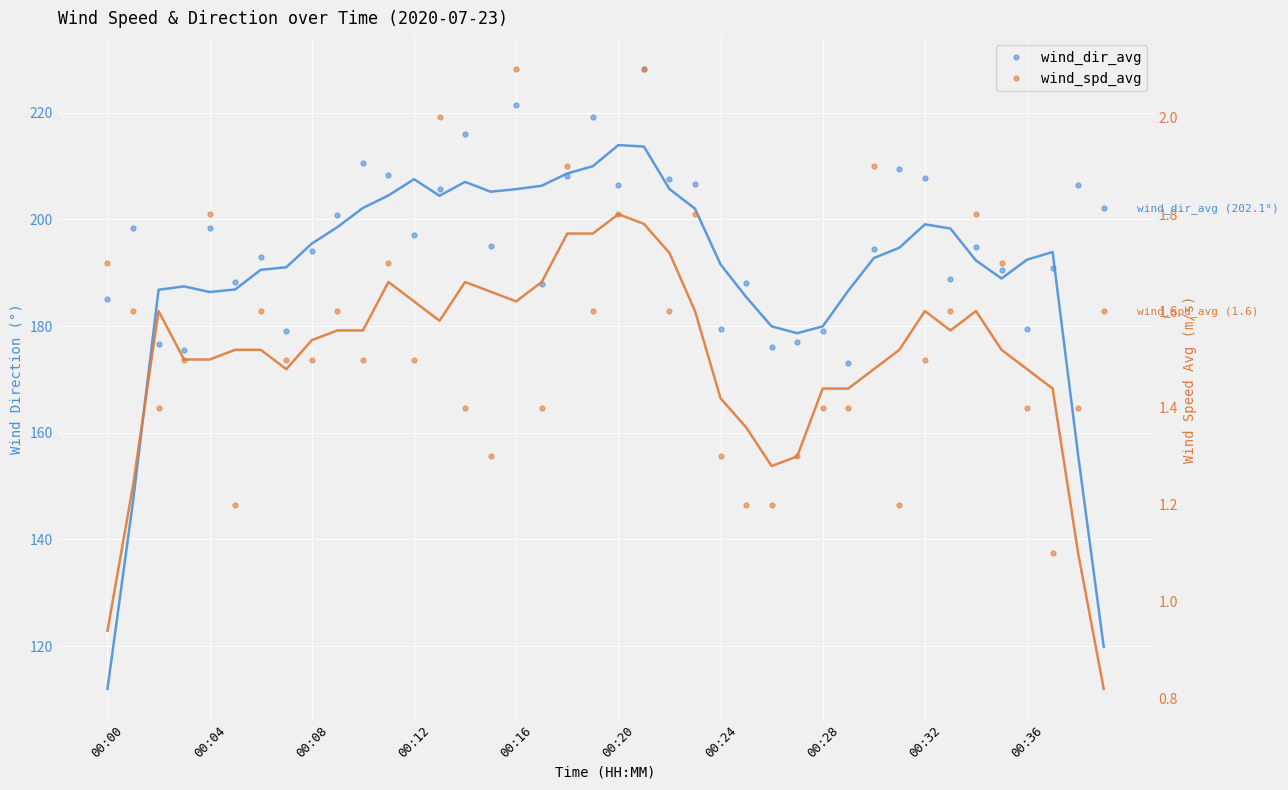

What is the difference between the second highest and minimum values in the wind_dir_avg series?

48.4